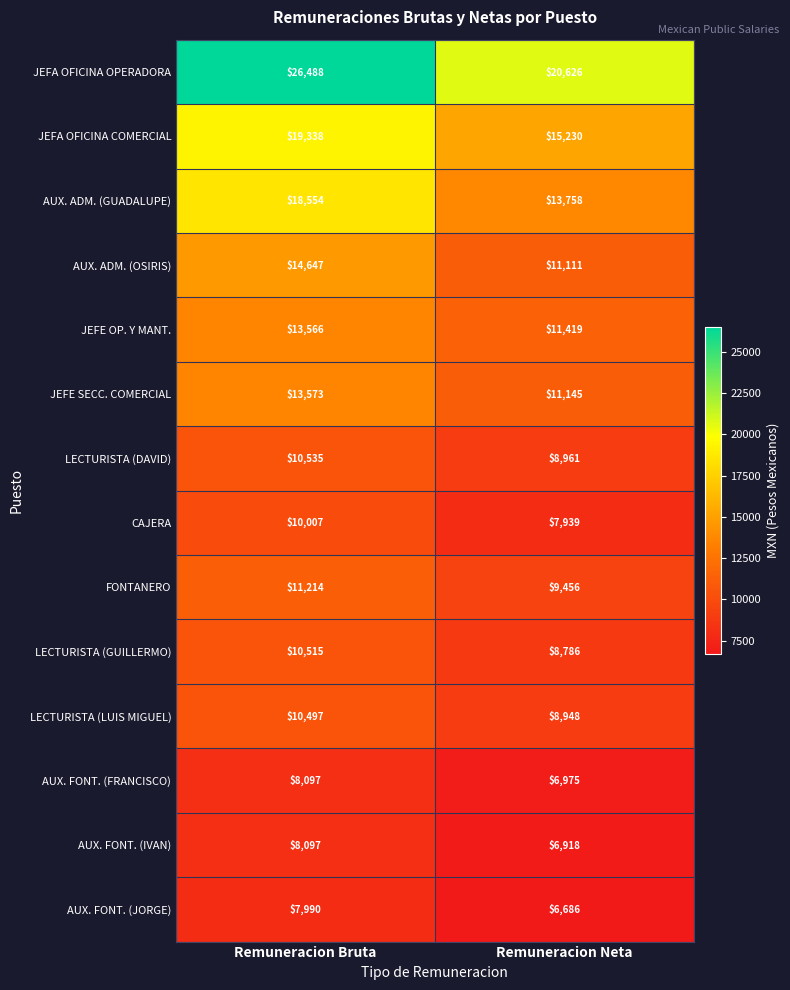

Reading left to right, list all the values displayed in this chart.

JEFA OFICINA OPERADORA: Remuneracion Bruta=26488	Remuneracion Neta=20626
JEFA OFICINA COMERCIAL: Remuneracion Bruta=19338	Remuneracion Neta=15230
AUX. ADM. (GUADALUPE): Remuneracion Bruta=18554	Remuneracion Neta=13758
AUX. ADM. (OSIRIS): Remuneracion Bruta=14647	Remuneracion Neta=11111
JEFE OP. Y MANT.: Remuneracion Bruta=13566	Remuneracion Neta=11419
JEFE SECC. COMERCIAL: Remuneracion Bruta=13573	Remuneracion Neta=11145
LECTURISTA (DAVID): Remuneracion Bruta=10535	Remuneracion Neta=8961
CAJERA: Remuneracion Bruta=10007	Remuneracion Neta=7939
FONTANERO: Remuneracion Bruta=11214	Remuneracion Neta=9456
LECTURISTA (GUILLERMO): Remuneracion Bruta=10515	Remuneracion Neta=8786
LECTURISTA (LUIS MIGUEL): Remuneracion Bruta=10497	Remuneracion Neta=8948
AUX. FONT. (FRANCISCO): Remuneracion Bruta=8097	Remuneracion Neta=6975
AUX. FONT. (IVAN): Remuneracion Bruta=8097	Remuneracion Neta=6918
AUX. FONT. (JORGE): Remuneracion Bruta=7990	Remuneracion Neta=6686